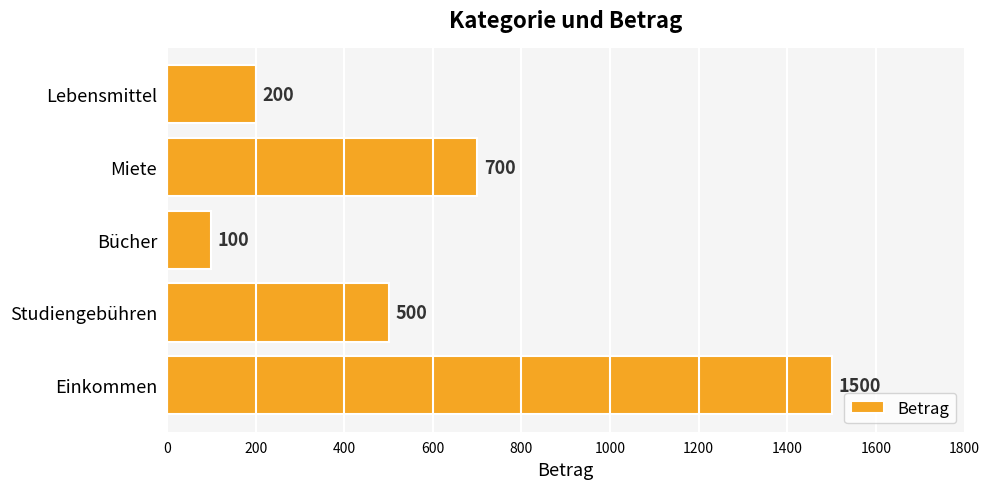

Are the bars grouped side by side (vs. stacked)?

No